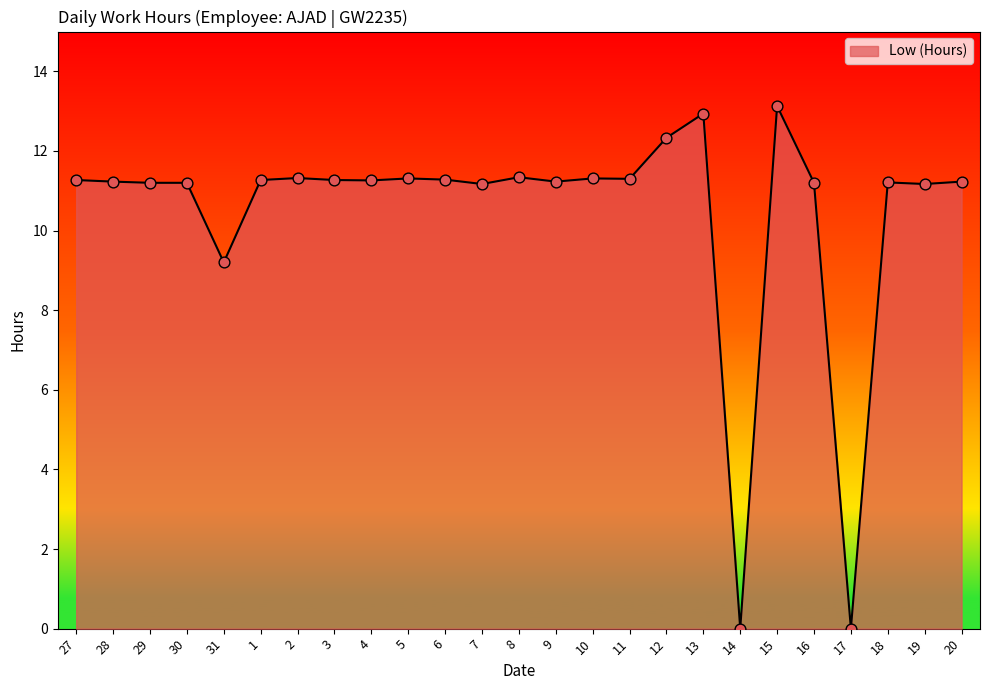

Between 5 and 14, which is larger?

5